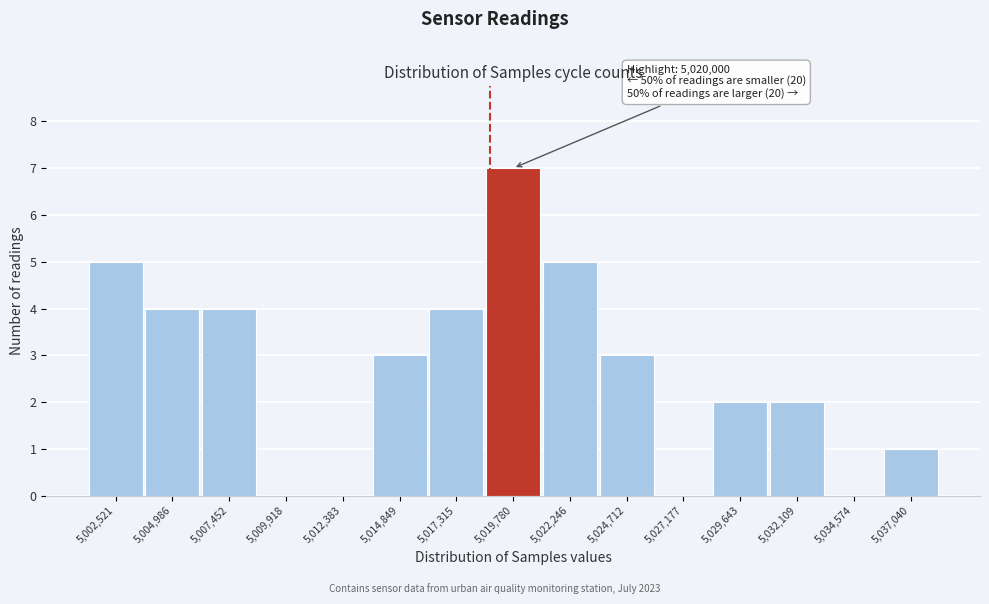

Reading left to right, extract all data points from this chart.

5,002,521=5	5,004,986=4	5,007,452=4	5,009,918=0	5,012,383=0	5,014,849=3	5,017,315=4	5,019,780=7	5,022,246=5	5,024,712=3	5,027,177=0	5,029,643=2	5,032,109=2	5,034,574=0	5,037,040=1